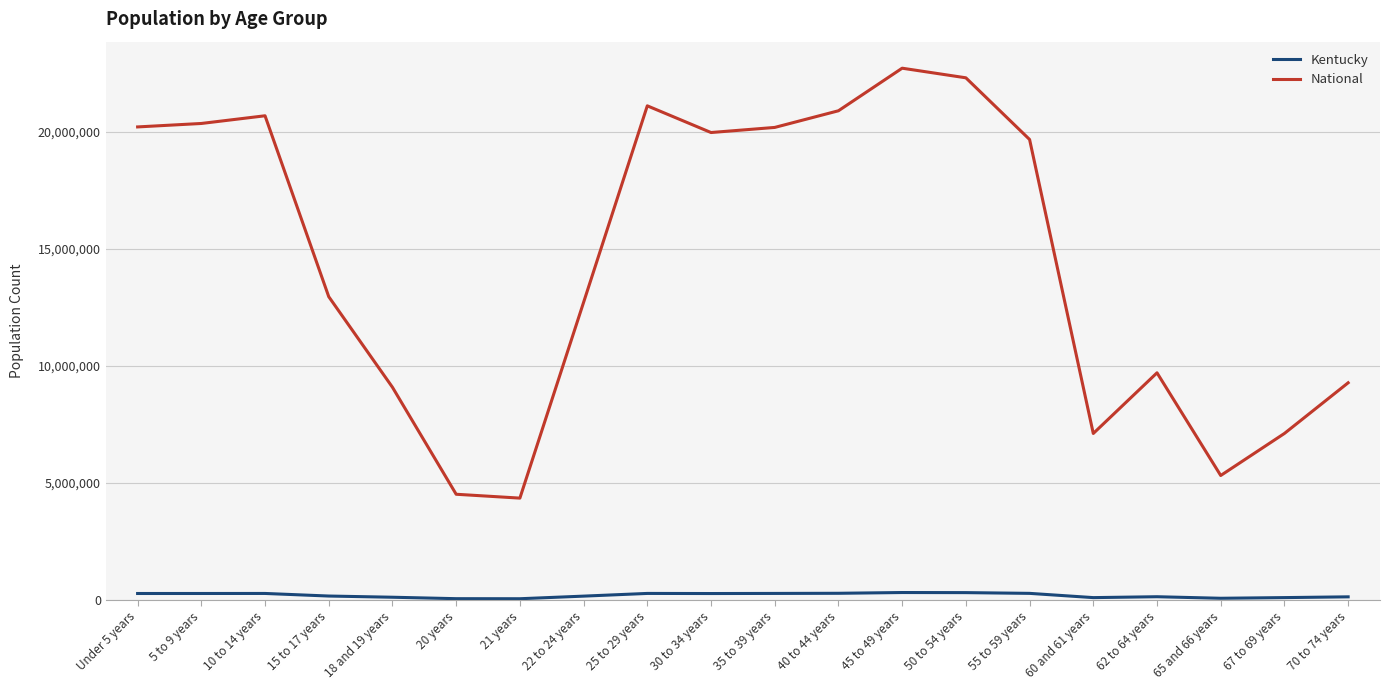

Which series changed the most between 22 to 24 years and 65 and 66 years?

National